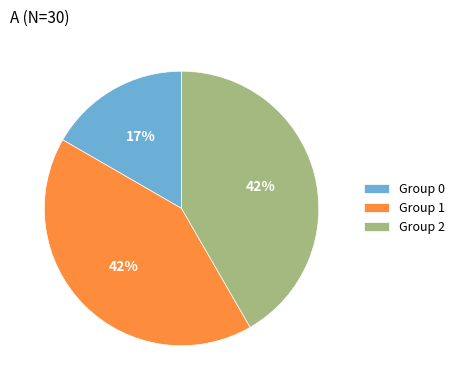

What is the ratio of the value at Group 1 to the value at Group 2?

1.0